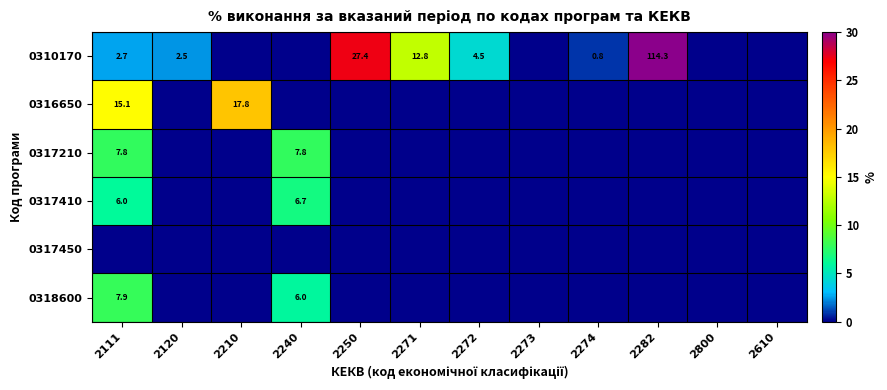

The 0317210 series shows 13.6 at 2111. True or false?

False